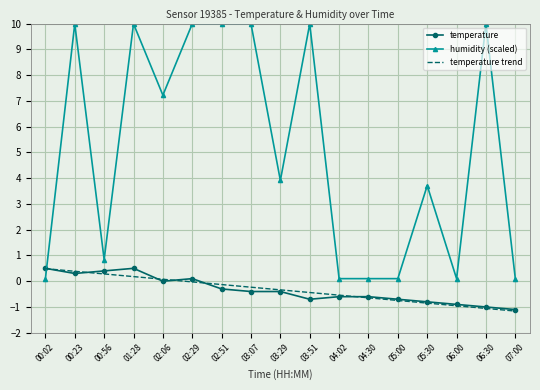

After their last crossing, which series has the higher values: humidity (scaled) or temperature trend?

humidity (scaled)